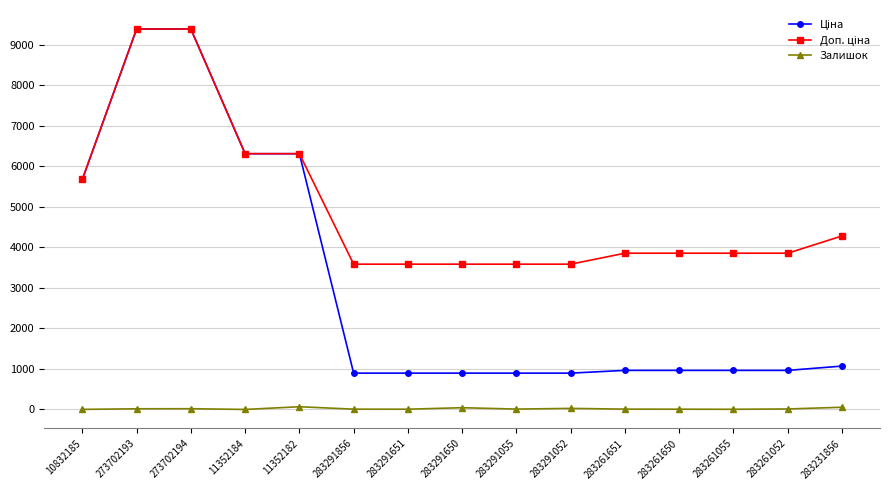

True or false: Залишок has a value of 6.0 at 283291651.

True